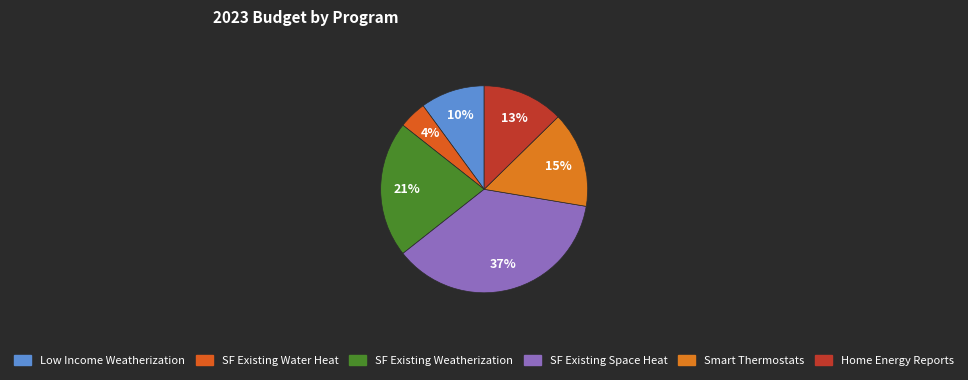

Which slice is the largest?

SF Existing Space Heat